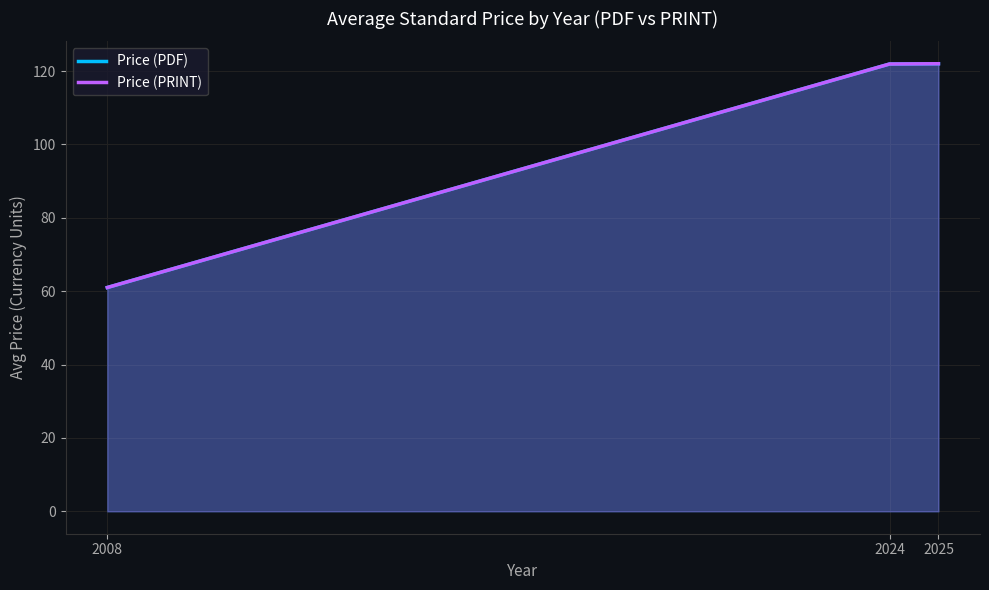

What is the sum of the Price (PDF) values at 2025 and 2024?

243.9